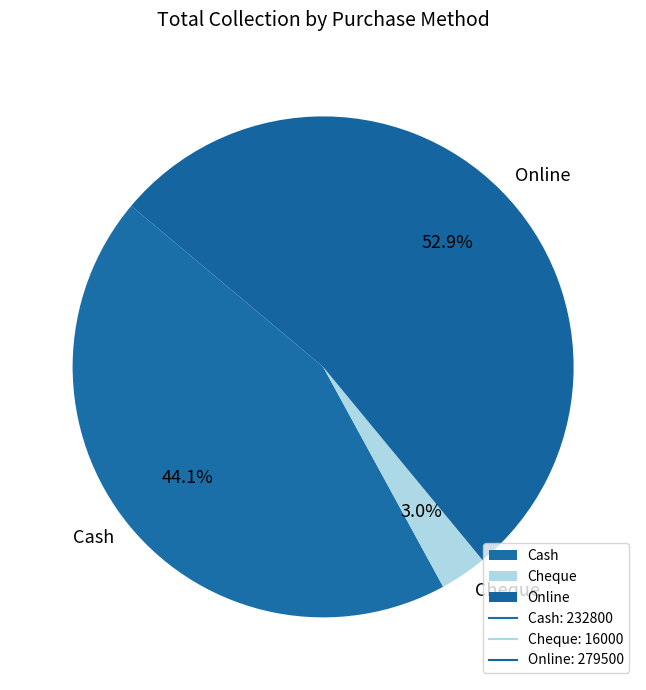

How many slices are in this pie chart?

3